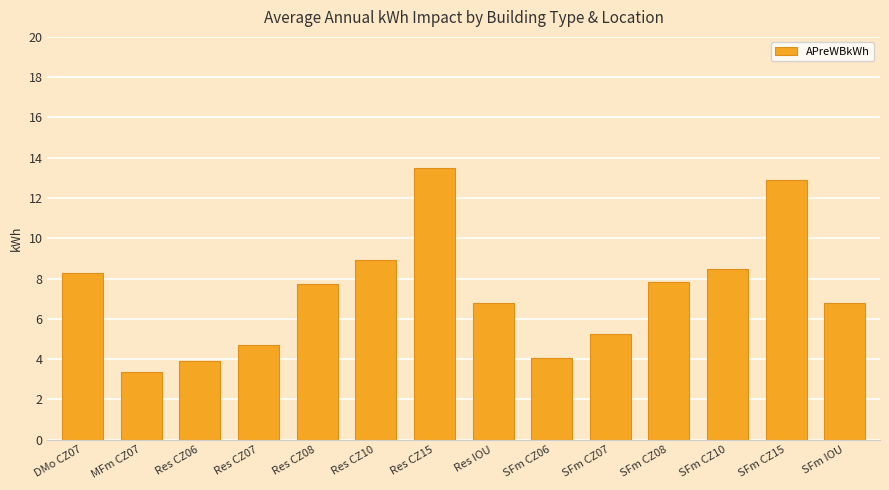

What is the sum of all values?

102.5